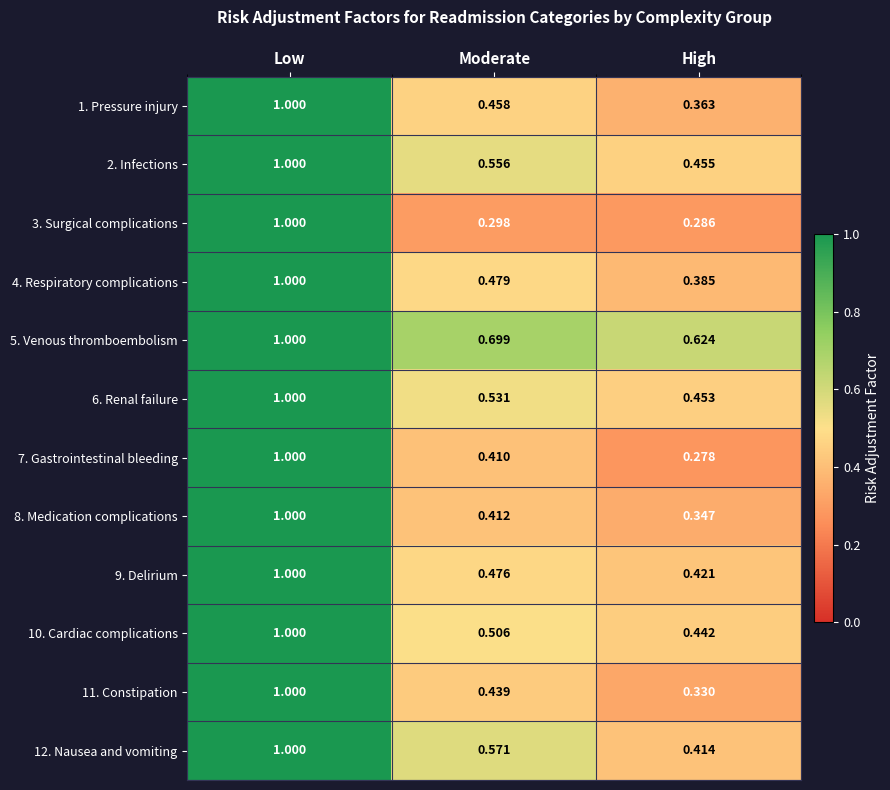

Which series has the largest total across all categories?

5. Venous thromboembolism